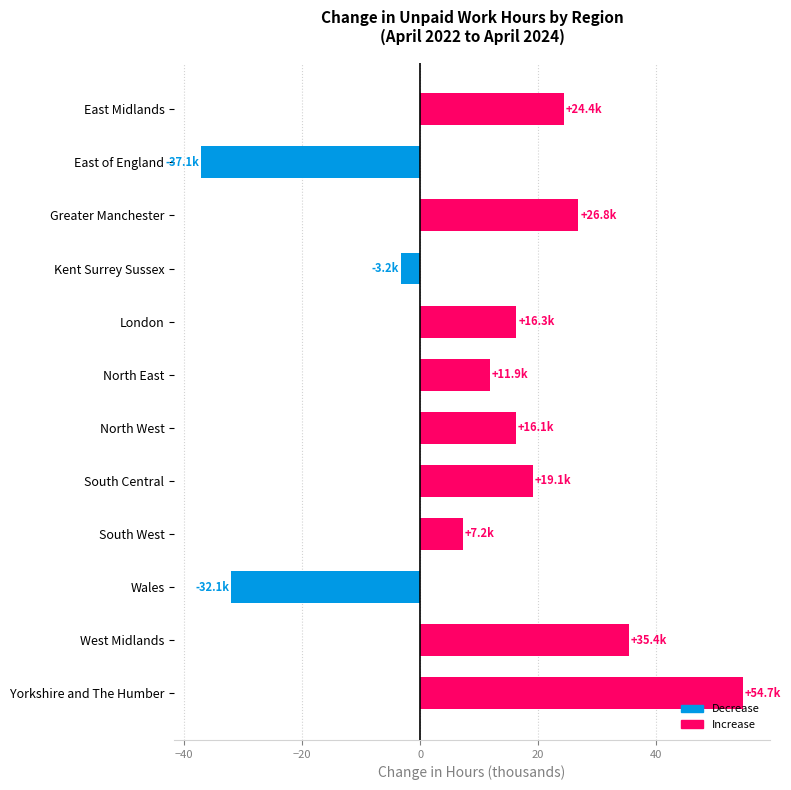

Is it true that the value at East Midlands is 10.5?

False